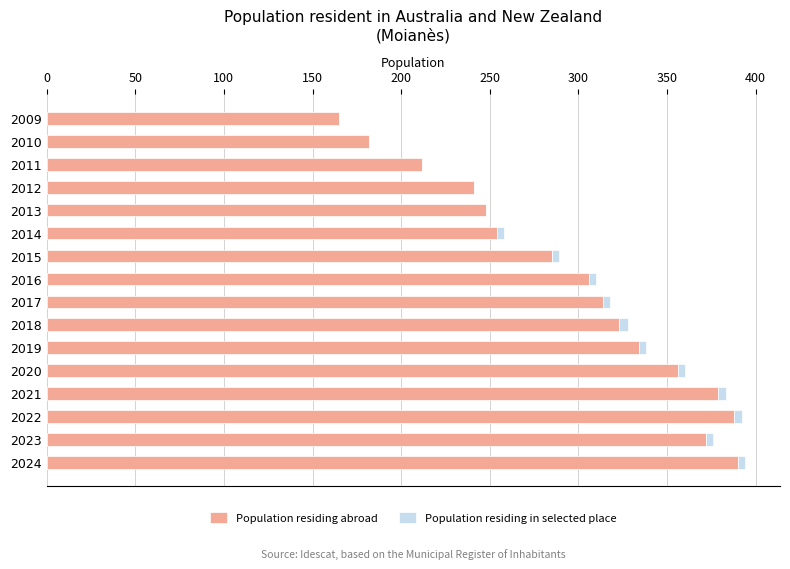

At which label is Population residing abroad closest to 277?

2015